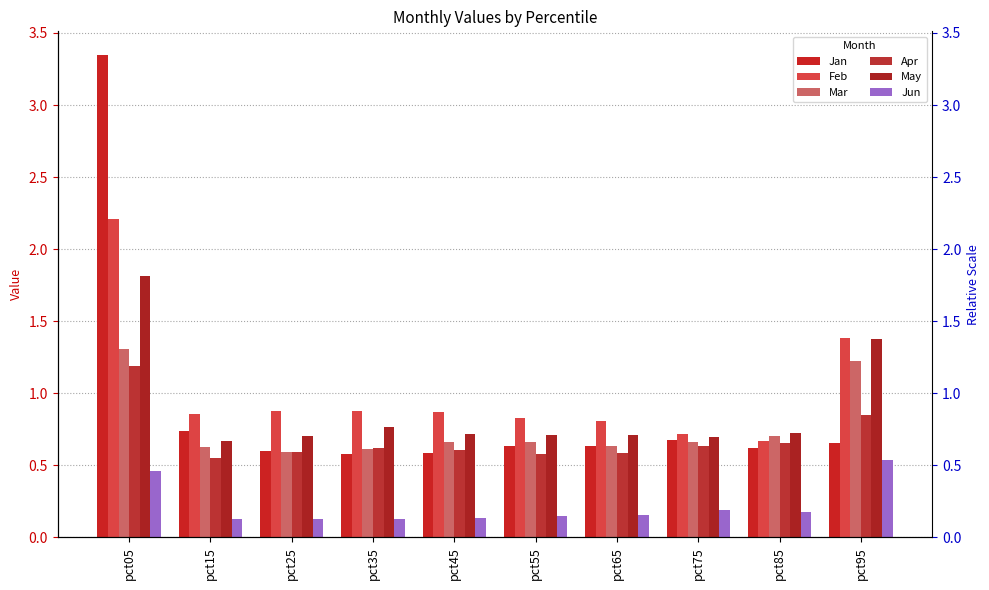

What is the value of the Feb bar at the 6th from the left?

0.8